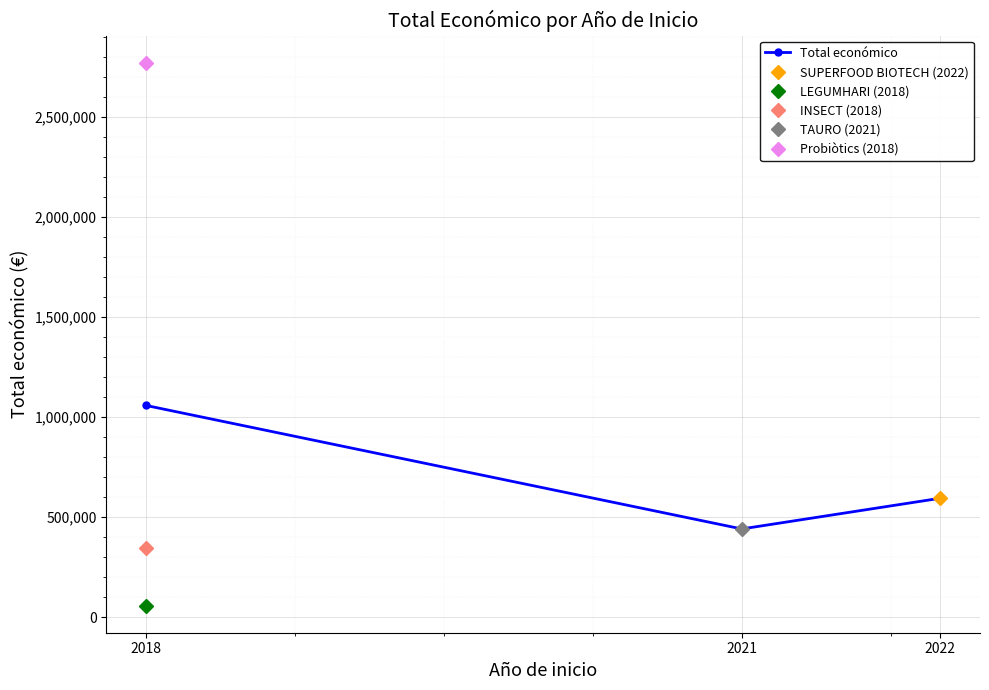

Where does the data first go above 593713?

2018